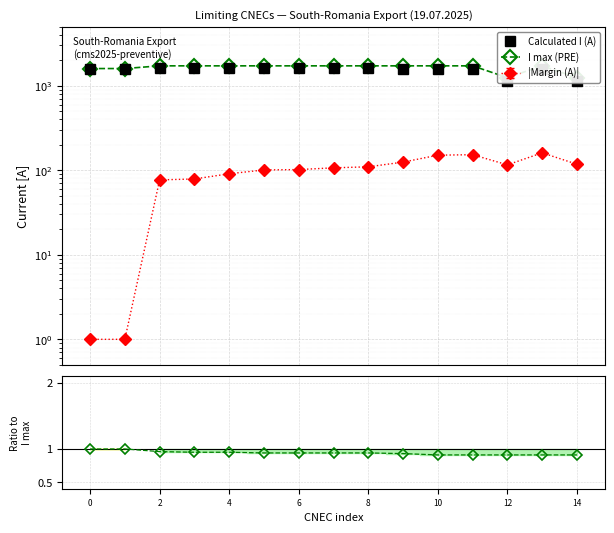

In I max (PRE), how many points are higher than both neighbors (excluding endpoints)?

1